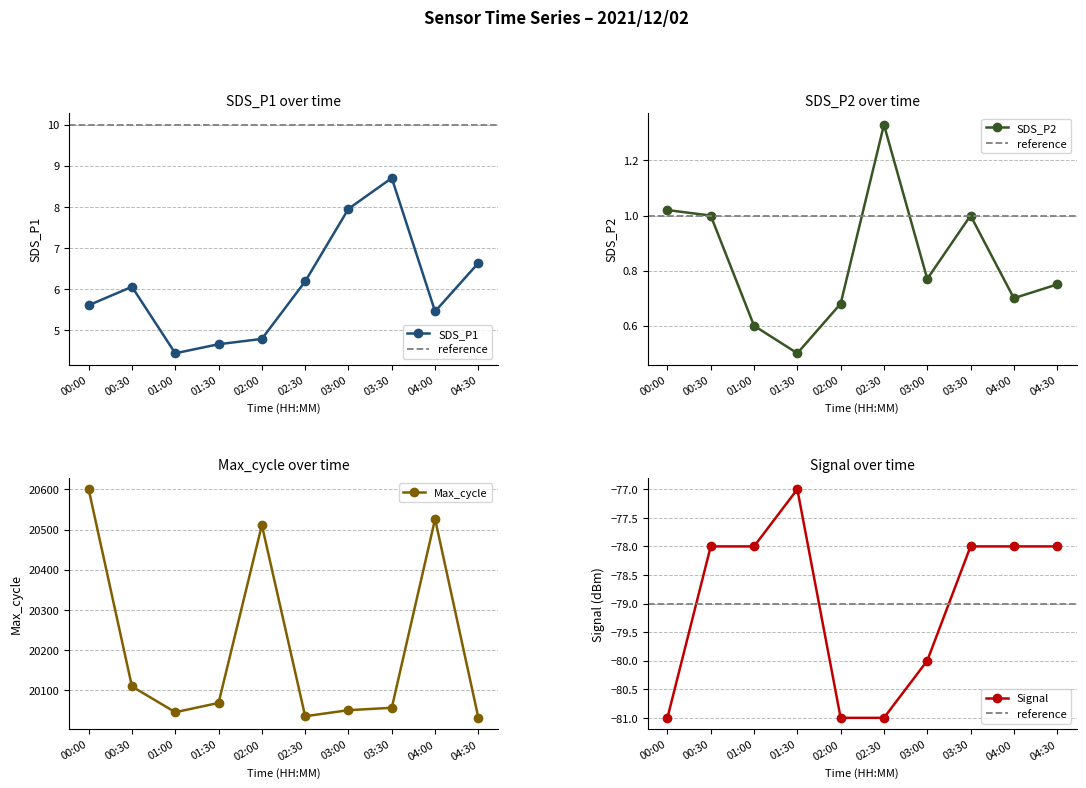

Reading left to right, list all the values displayed in this chart.

SDS_P1: 5.6	6.0	4.4	4.7	4.8	6.2	8.0	8.7	5.5	6.6
SDS_P2: 1.0	1.0	0.6	0.5	0.7	1.3	0.8	1.0	0.7	0.8
Max_cycle: 20600.0	20110.0	20046.0	20069.0	20511.0	20036.0	20051.0	20057.0	20526.0	20032.0
Signal: -81.0	-78.0	-78.0	-77.0	-81.0	-81.0	-80.0	-78.0	-78.0	-78.0